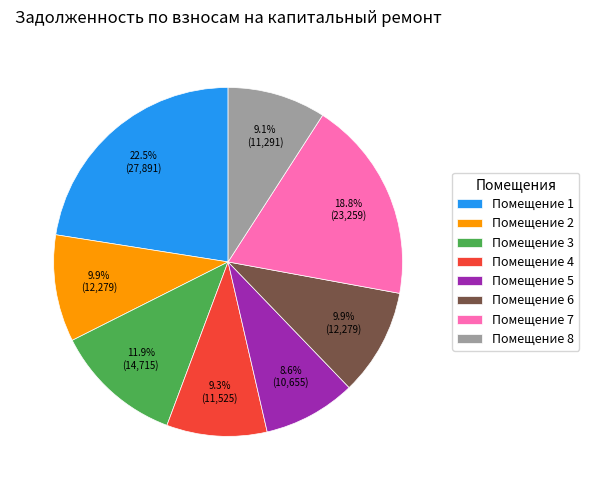

What portion of the pie excludes Помещение 4?

90.7%